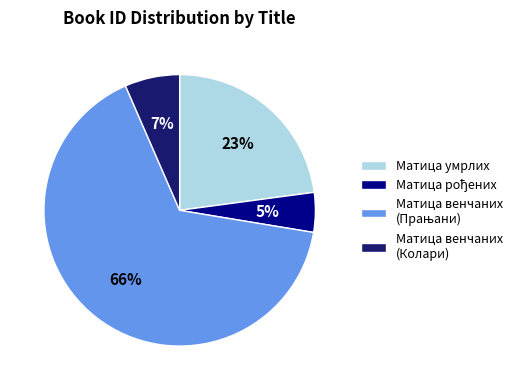

Is there any slice that represents more than half of the pie?

Yes